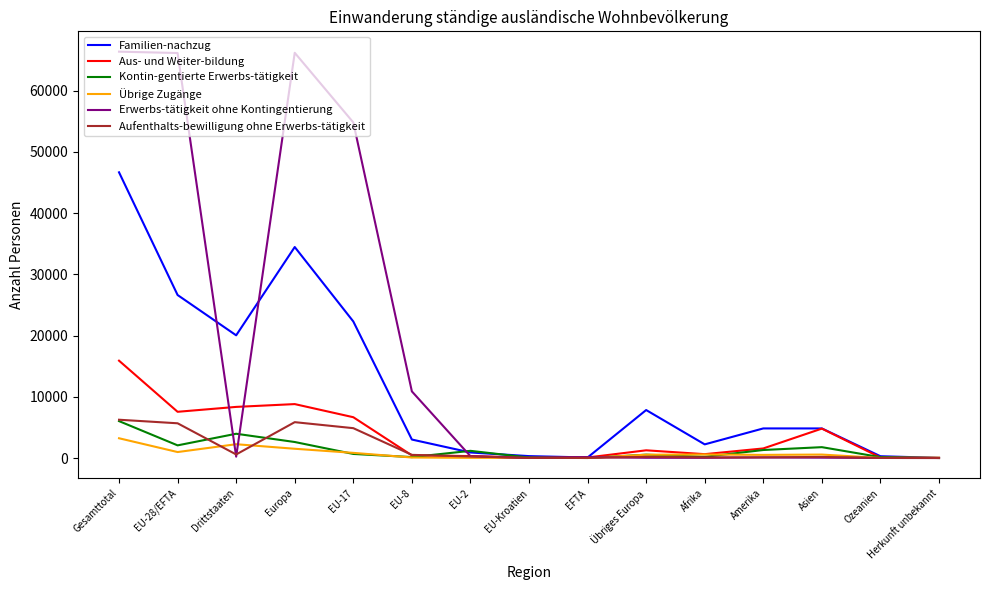

True or false: Kontin-gentierte Erwerbs-tätigkeit has a value of 10331 at Gesamttotal.

False